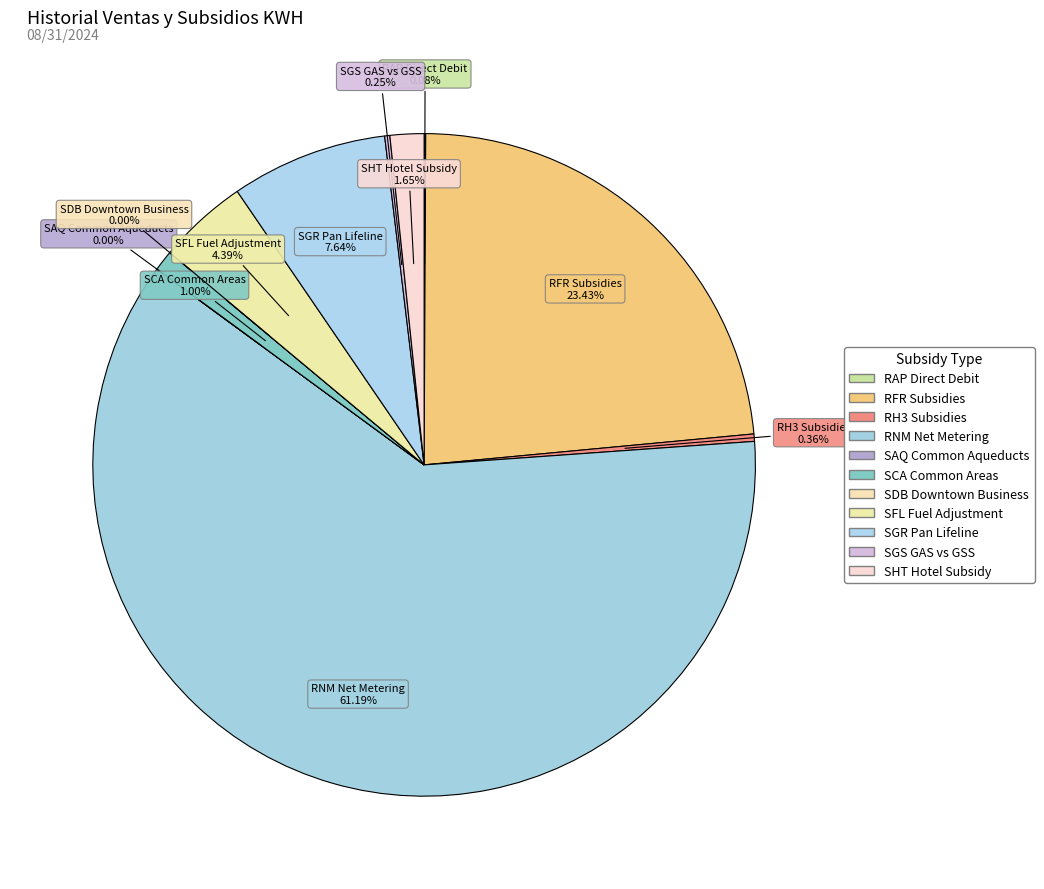

Count the number of slices in the pie.

11